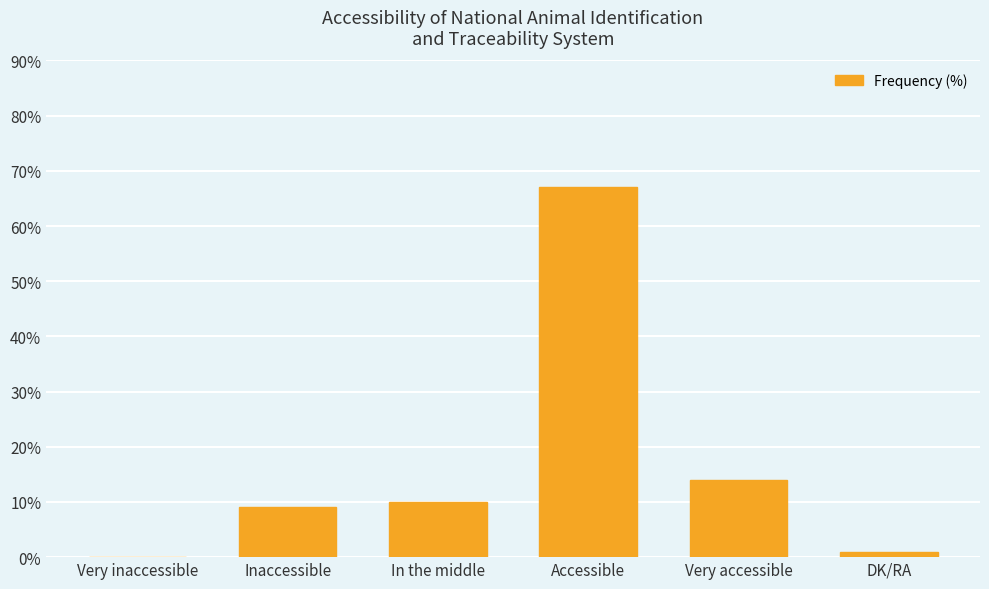

At which label is the value closest to 33?

Very accessible